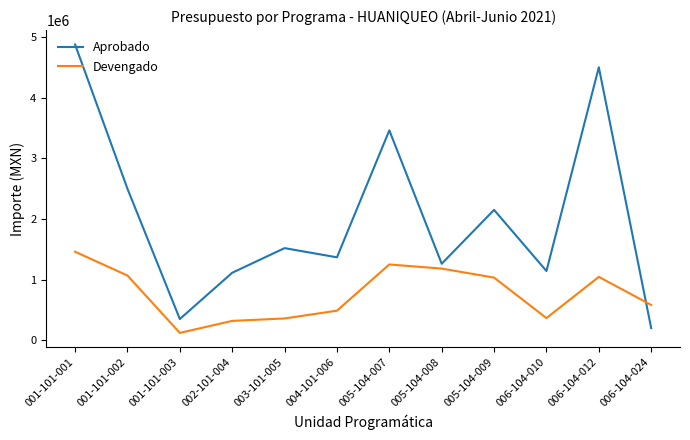

How many categories are shown in the chart?

12